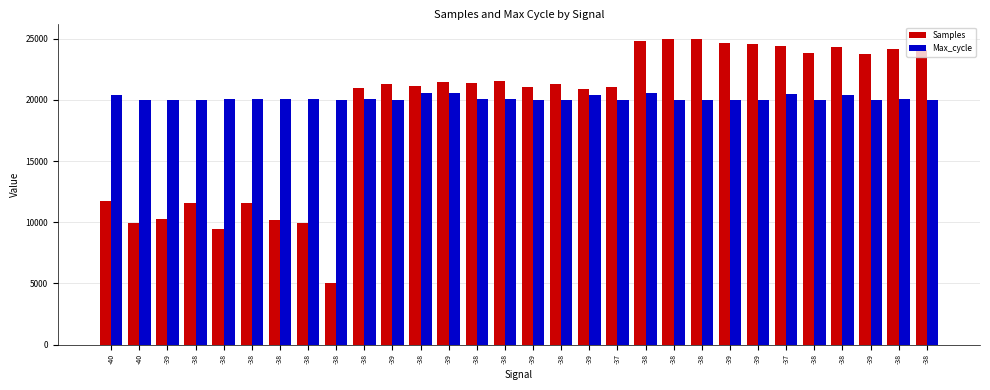

What are all the series names shown in the legend?

Samples, Max_cycle